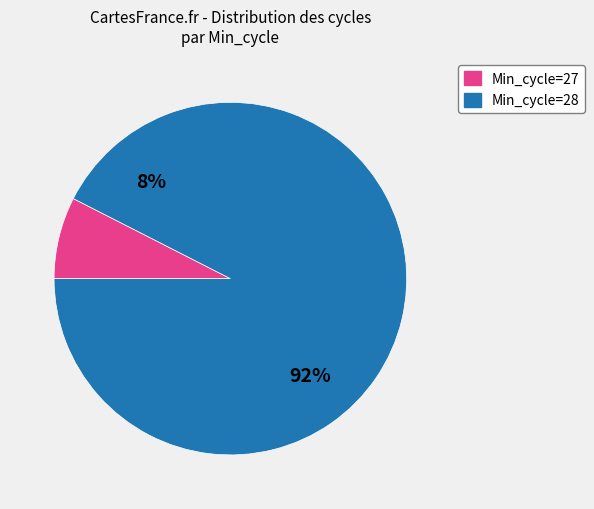

Combined, do 31 and 7 account for over 50%?

No